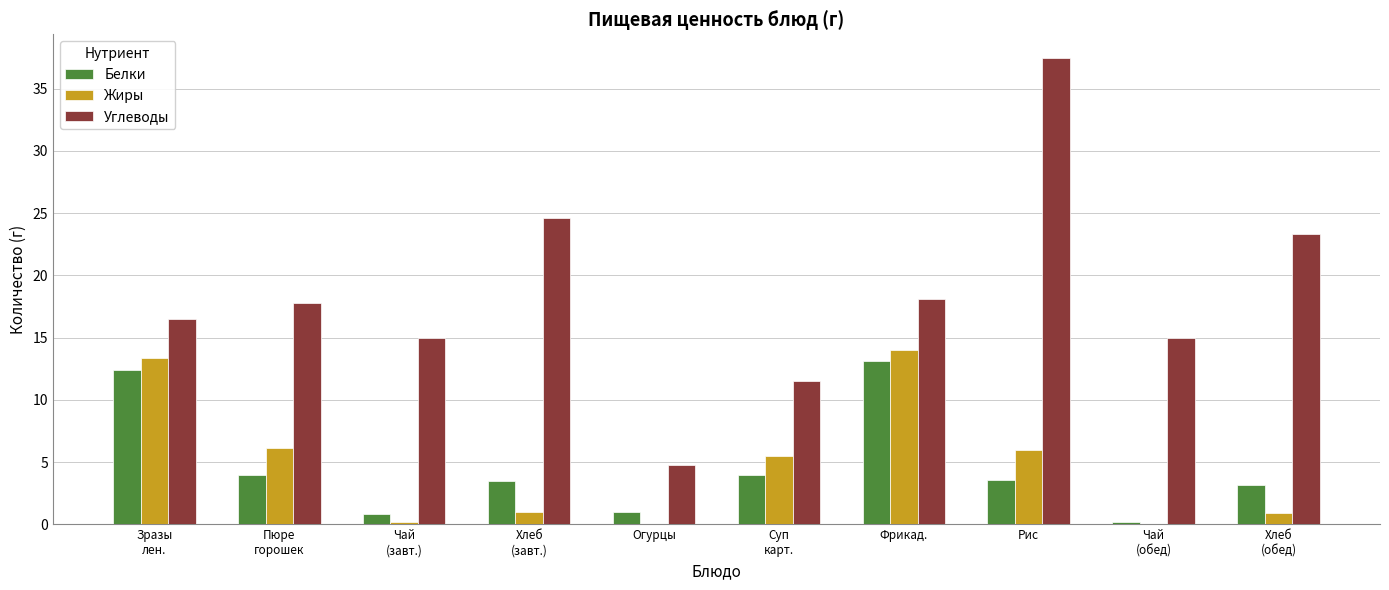

What is the approximate value of Жиры at Фрикад.?

14.0